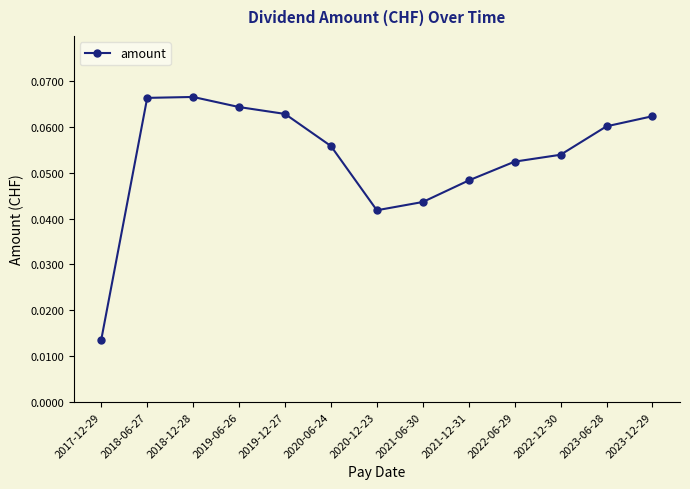

At which label is the value closest to 0?

2017-12-29